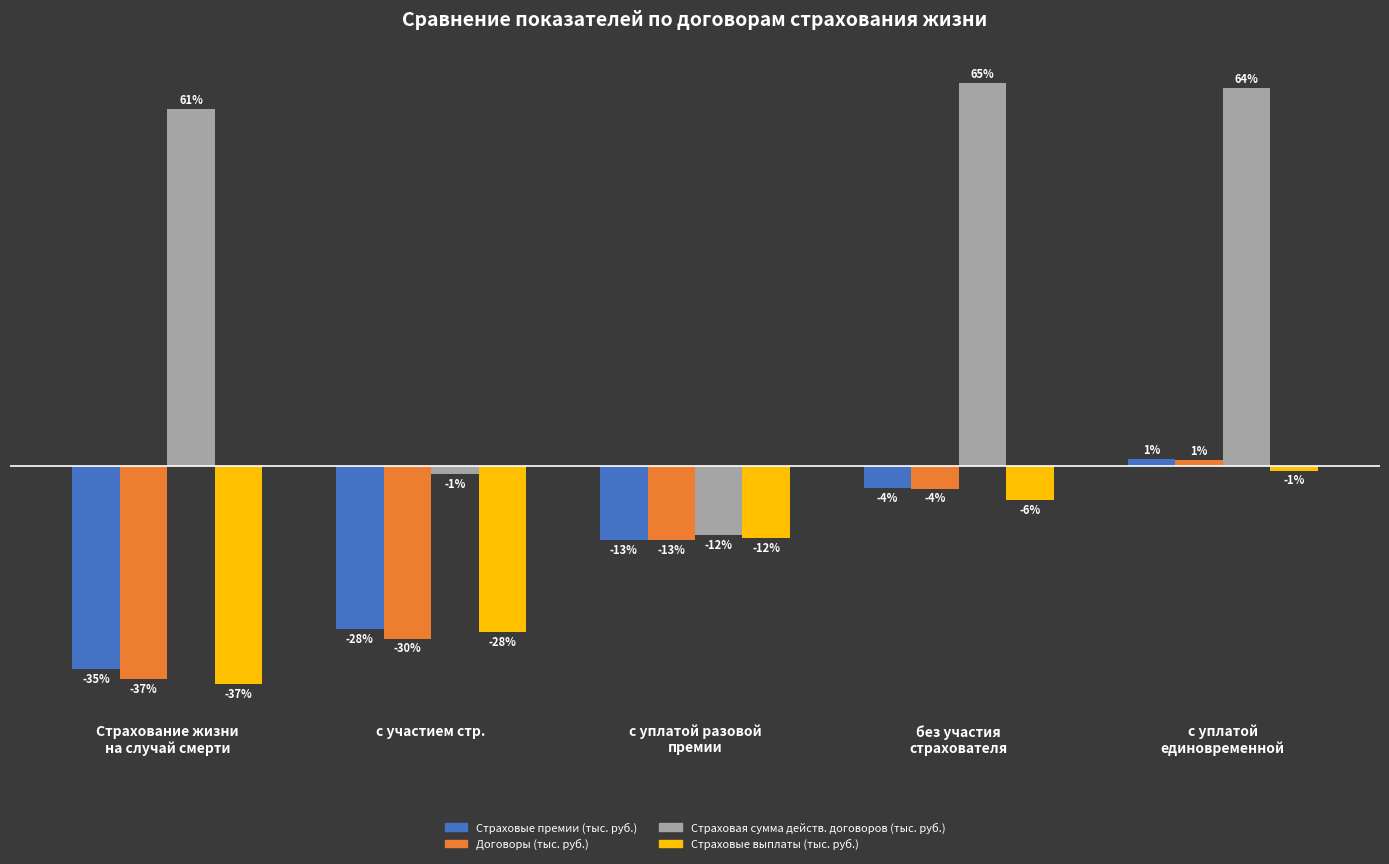

What is the difference between the highest and lowest values at с уплатой
единовременной?

65.4